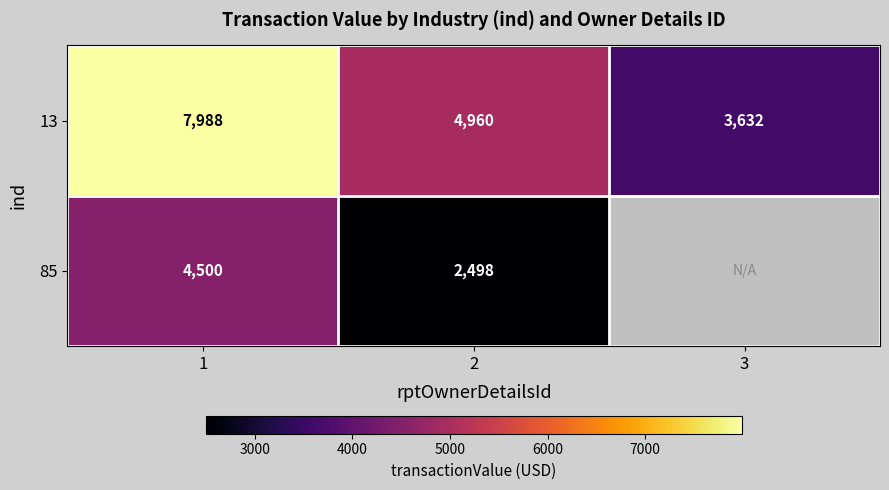

What is the maximum value for 13?

7988